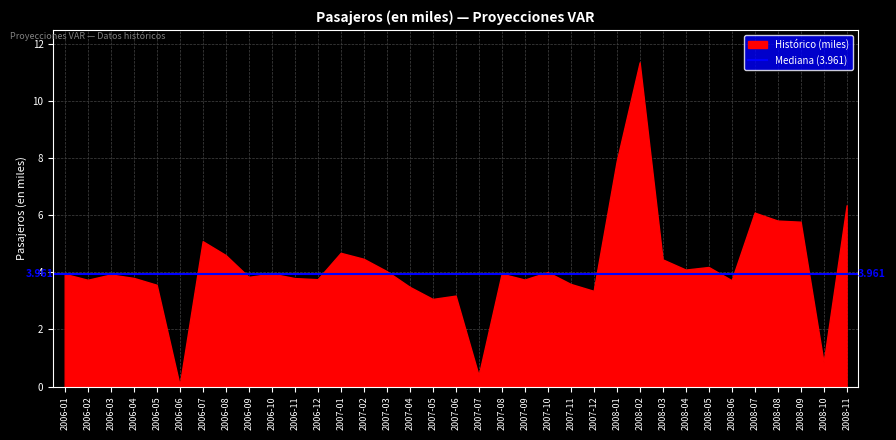

Where does the data first go above 3?

2006-01